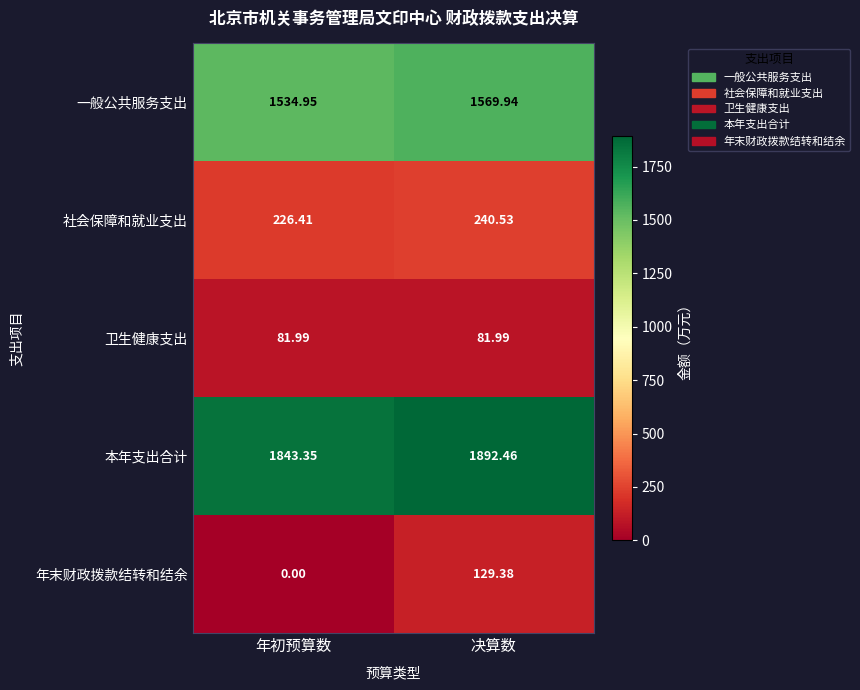

Which series has the largest total across all categories?

本年支出合计